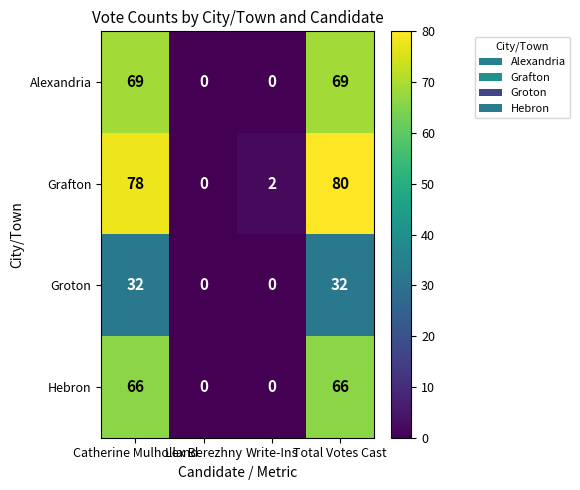

Which series has the largest range (max minus min)?

Grafton